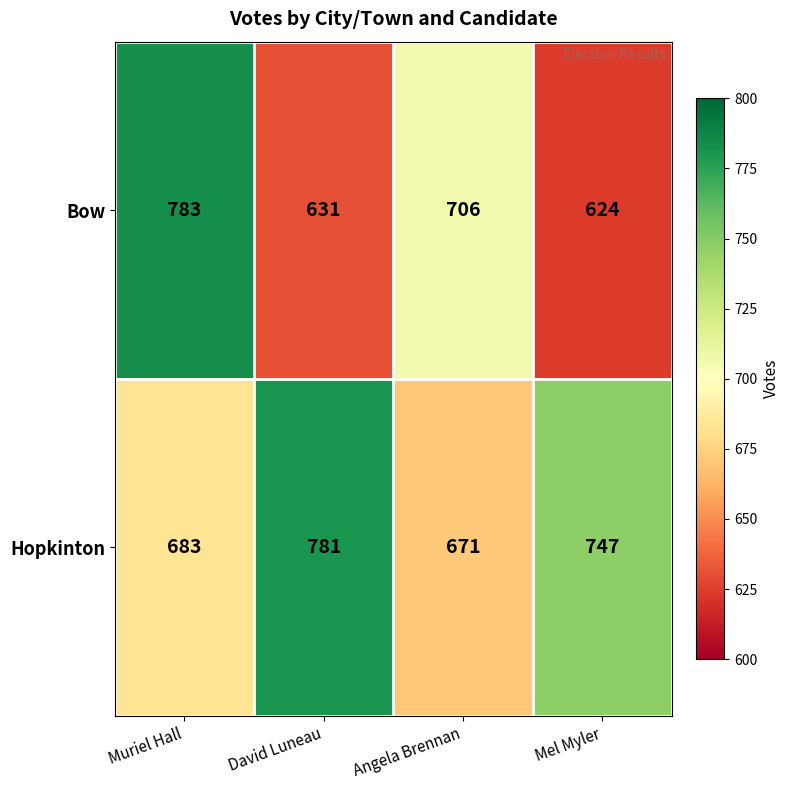

At how many categories does at least one series exceed 651?

4